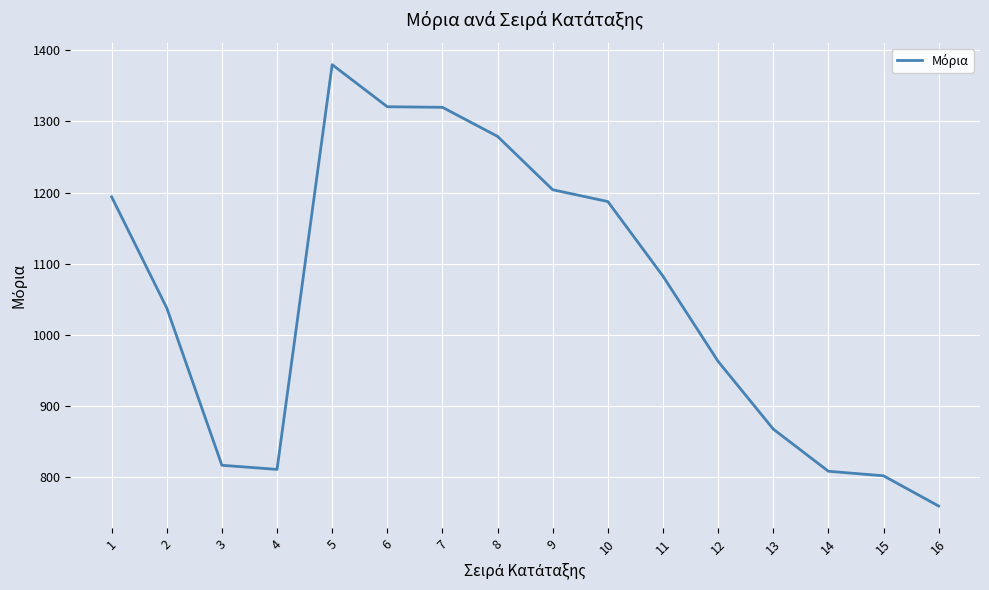

Where is the first local maximum?

5